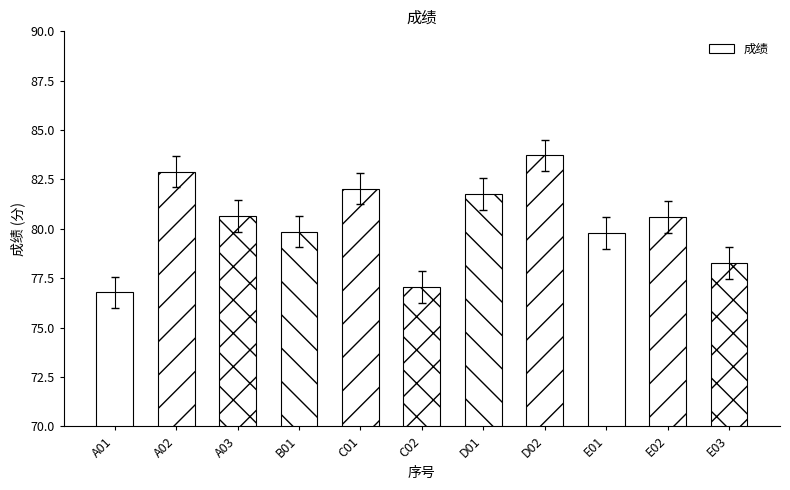

What is the approximate value at E03?

78.3